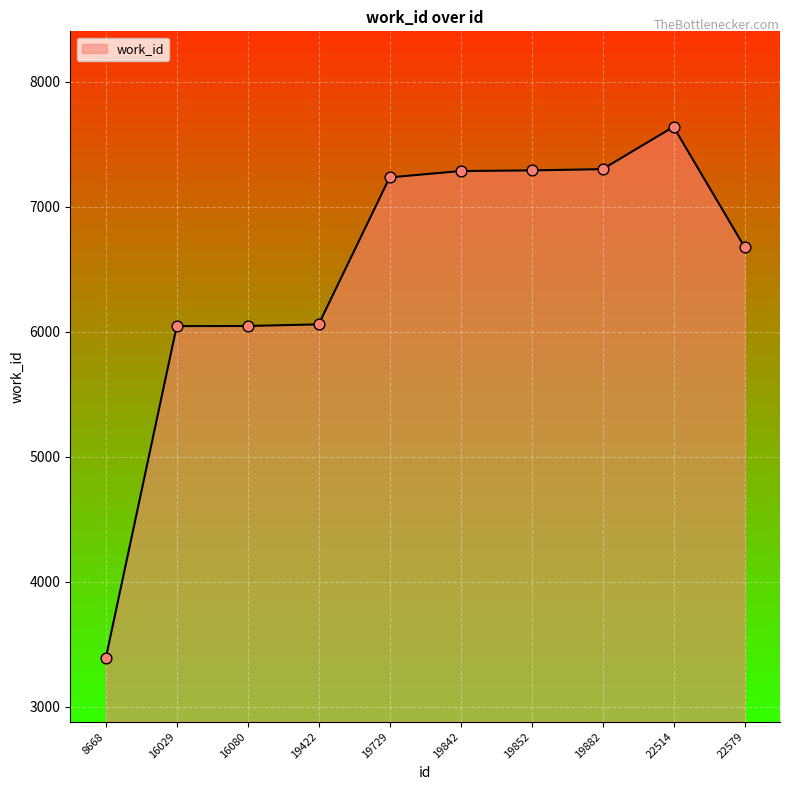

What is the change in value from 19422 to 22579?

+619